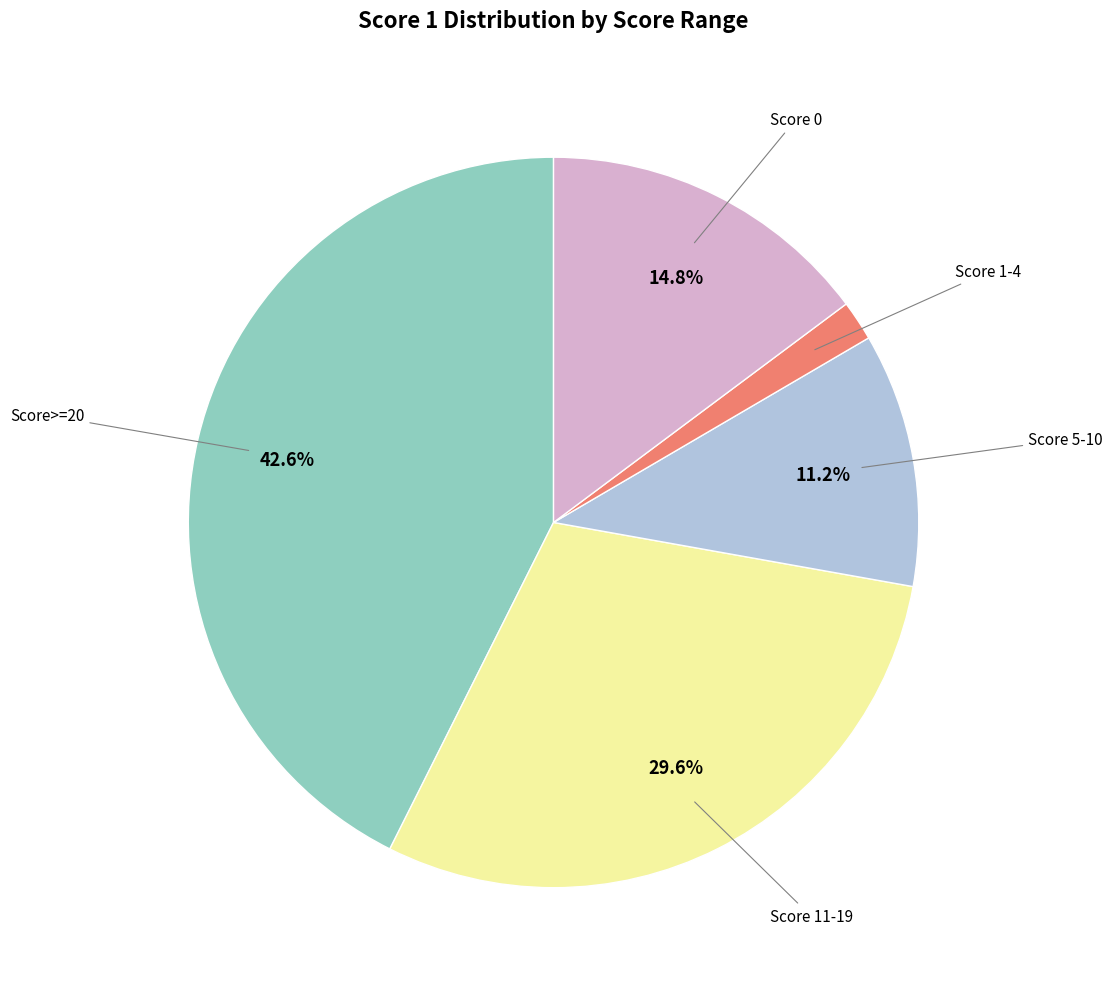

To the nearest percent, what is the average slice percentage?

20%